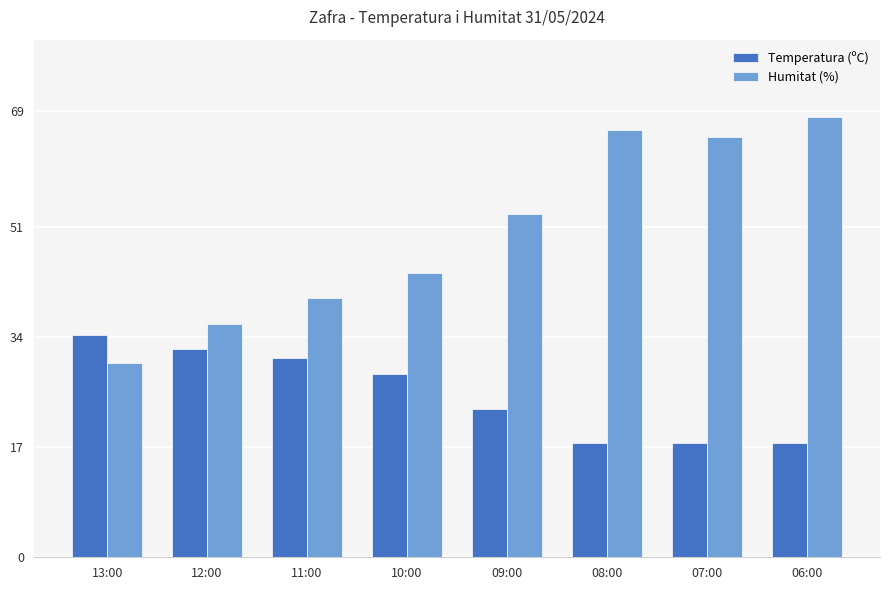

At 08:00, list the series in order from smallest to largest.

Temperatura (ºC), Humitat (%)